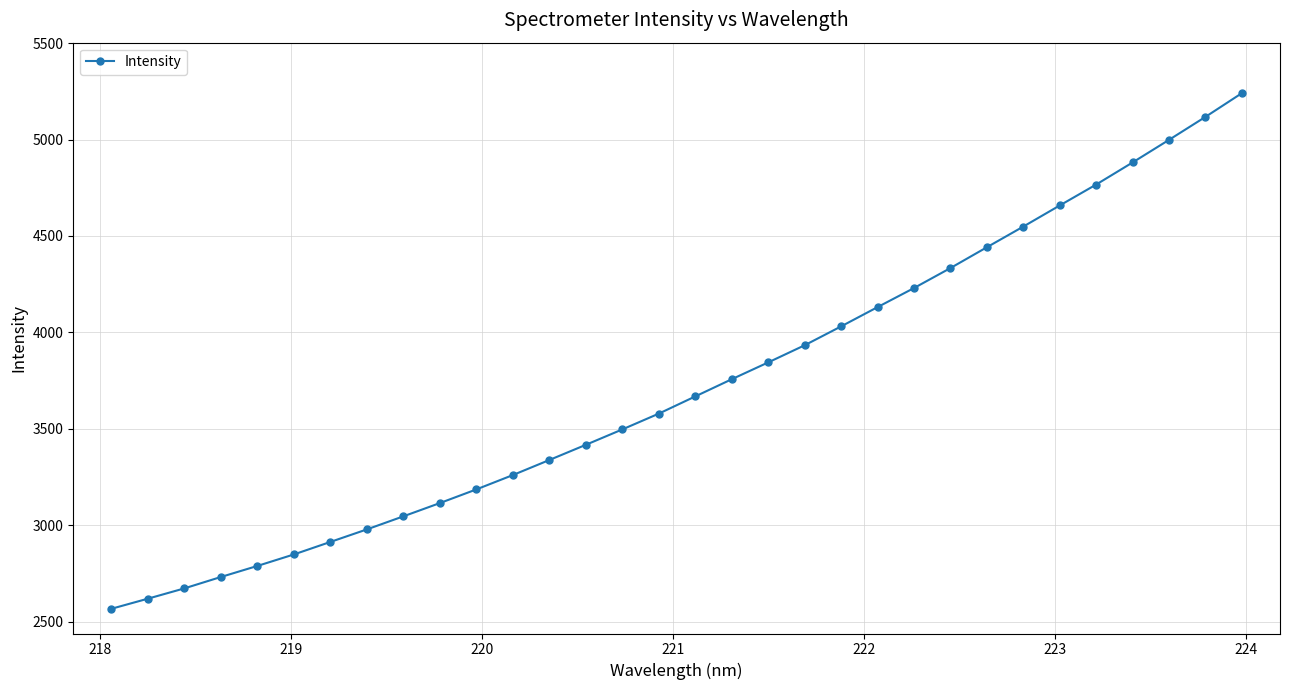

Reading right to left, what are all the values shown in this chart?

5240.3	5117.3	4998.2	4881.0	4766.4	4657.9	4548.4	4441.2	4333.2	4229.6	4130.7	4030.7	3932.9	3844.0	3756.7	3667.6	3578.4	3496.6	3416.7	3338.0	3259.9	3185.5	3114.6	3045.9	2978.2	2913.1	2848.3	2788.7	2731.3	2672.3	2618.8	2566.4